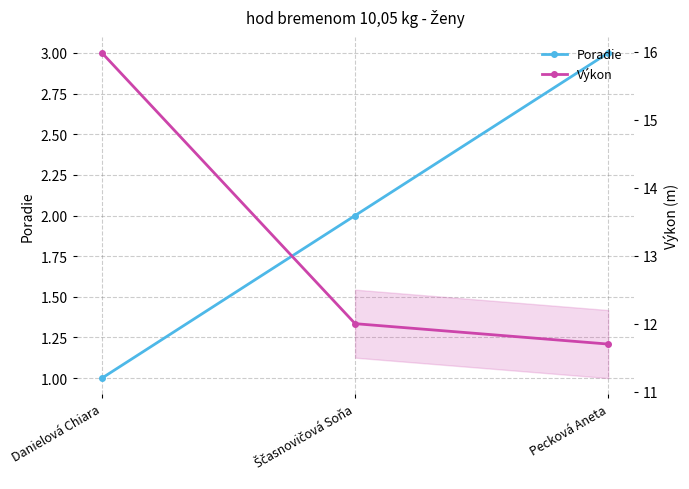

Reading left to right, transcribe all the data shown in this chart.

Poradie: 1.0	2.0	3.0
Výkon: 16.0	12.0	11.7